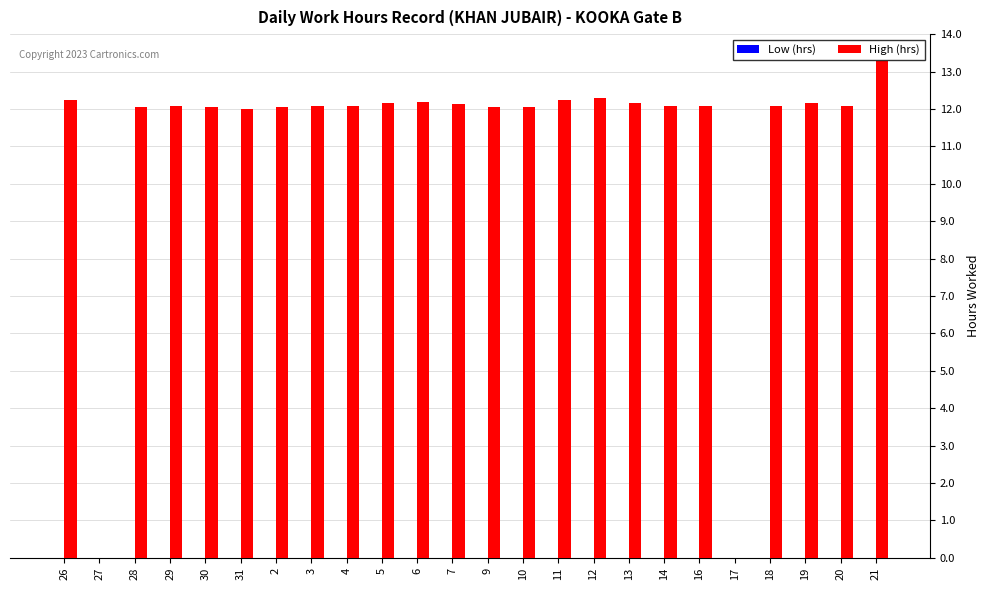

Approximately how many times larger is the value at 10 compared to 11?

1.0